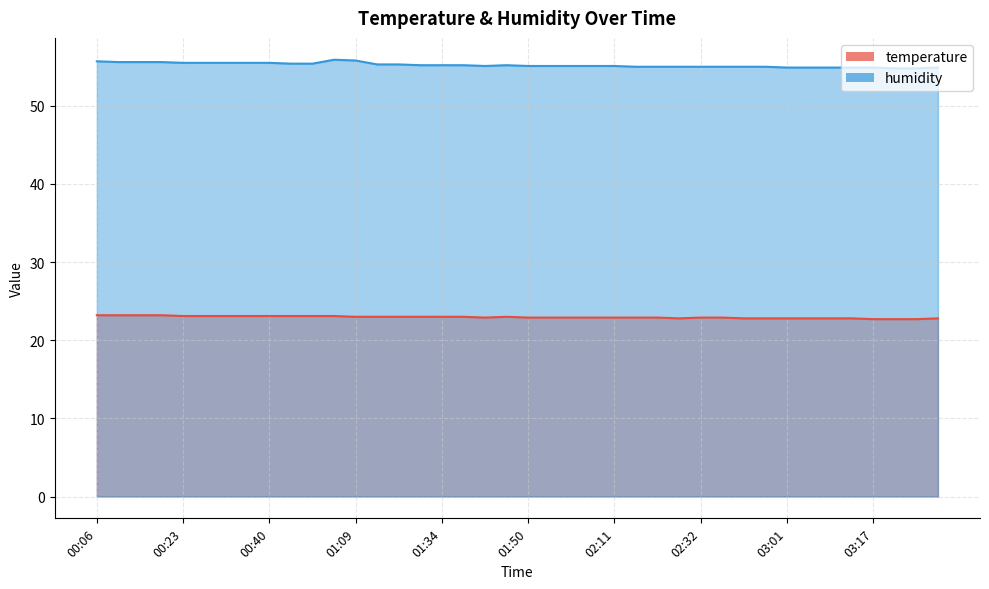

In temperature, how many points are lower than both neighbors (excluding endpoints)?

2